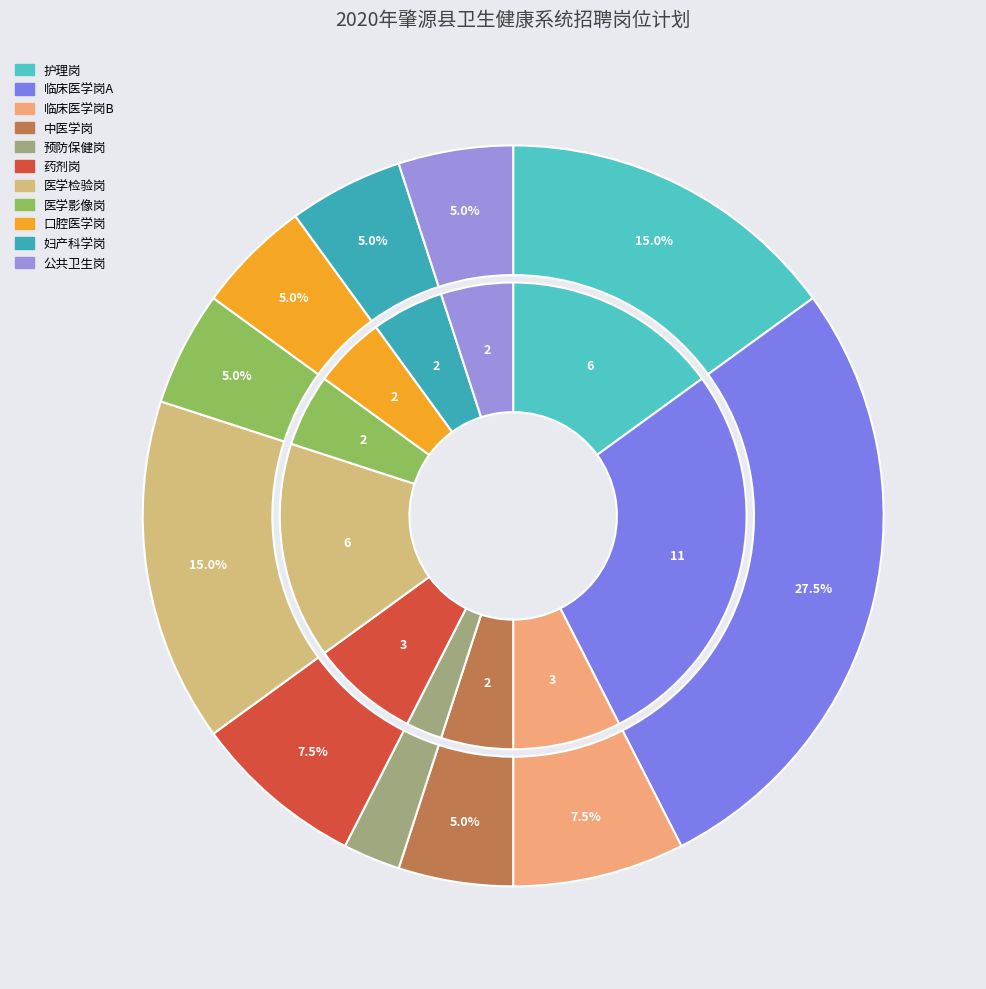

True or false: 妇产科学岗 accounts for 5% of the total.

True